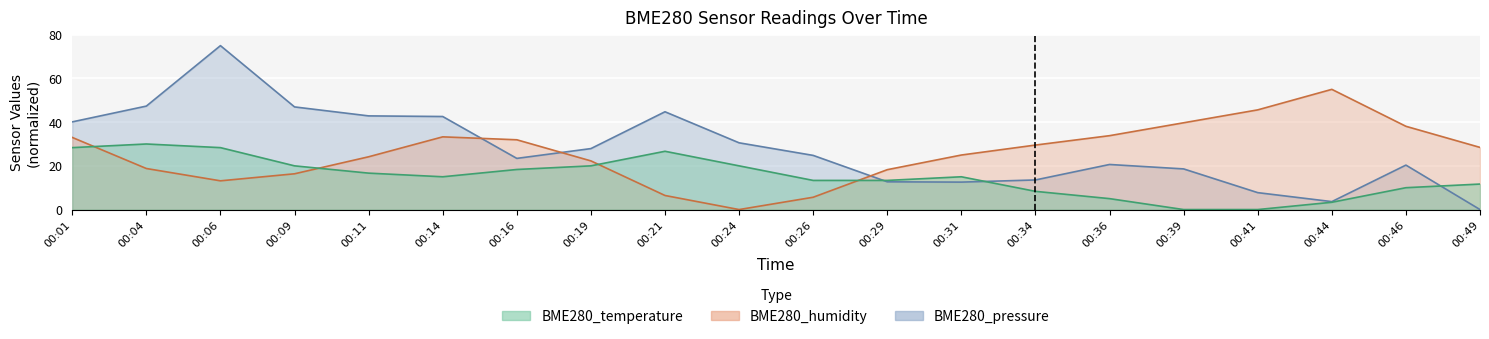

Reading left to right, transcribe all the data shown in this chart.

BME280_pressure: 40.1	47.3	75.0	47.0	42.9	42.6	23.4	27.9	44.7	30.5	24.8	12.7	12.6	13.5	20.6	18.6	7.7	3.6	20.3	0.0
BME280_humidity: 33.0	18.8	13.1	16.4	24.1	33.3	31.9	22.3	6.4	0.0	5.6	18.2	25.0	29.5	33.8	39.7	45.6	55.0	38.1	28.4
BME280_temperature: 28.3	30.0	28.3	20.0	16.7	15.0	18.3	20.0	26.7	20.0	13.3	13.3	15.0	8.3	5.0	0.0	0.0	3.3	10.0	11.7